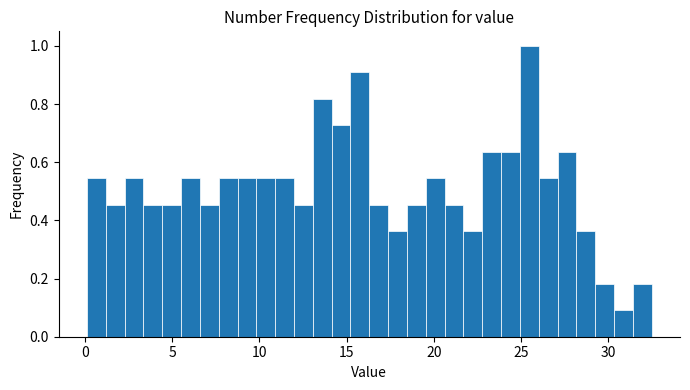

Read against the x-axis, roughly where is the centre of the tallest bar?

25.5